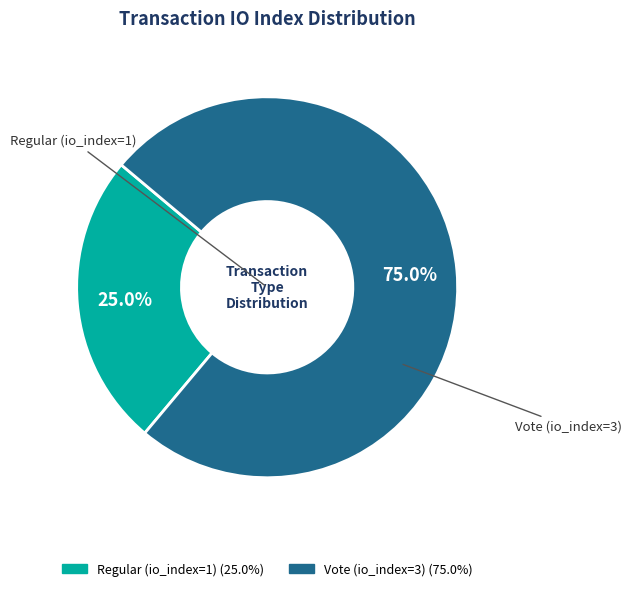

Which slice is the largest?

Vote (io_index=3)